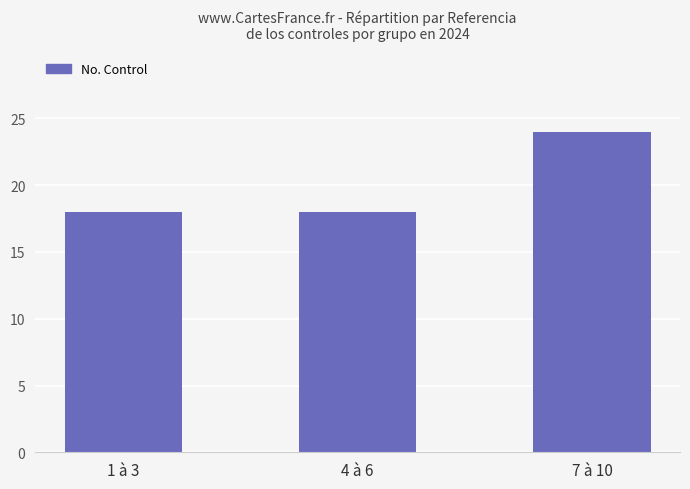

What is the greatest value displayed?

24